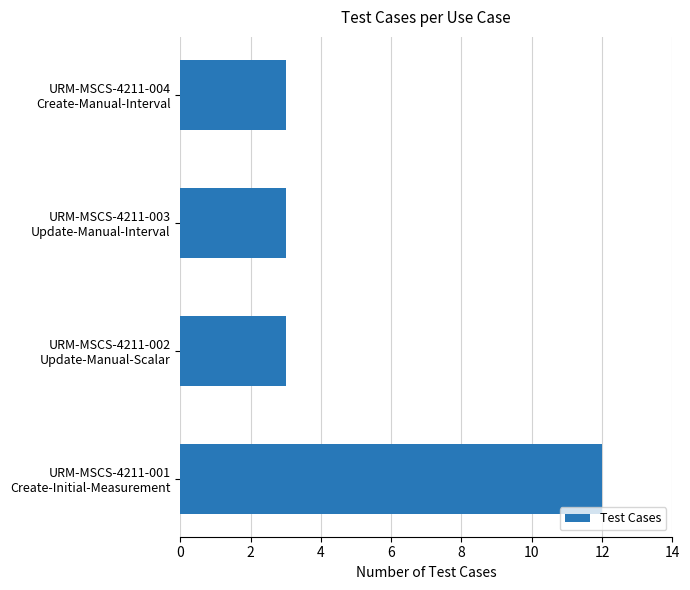

Are the bars grouped side by side (vs. stacked)?

No